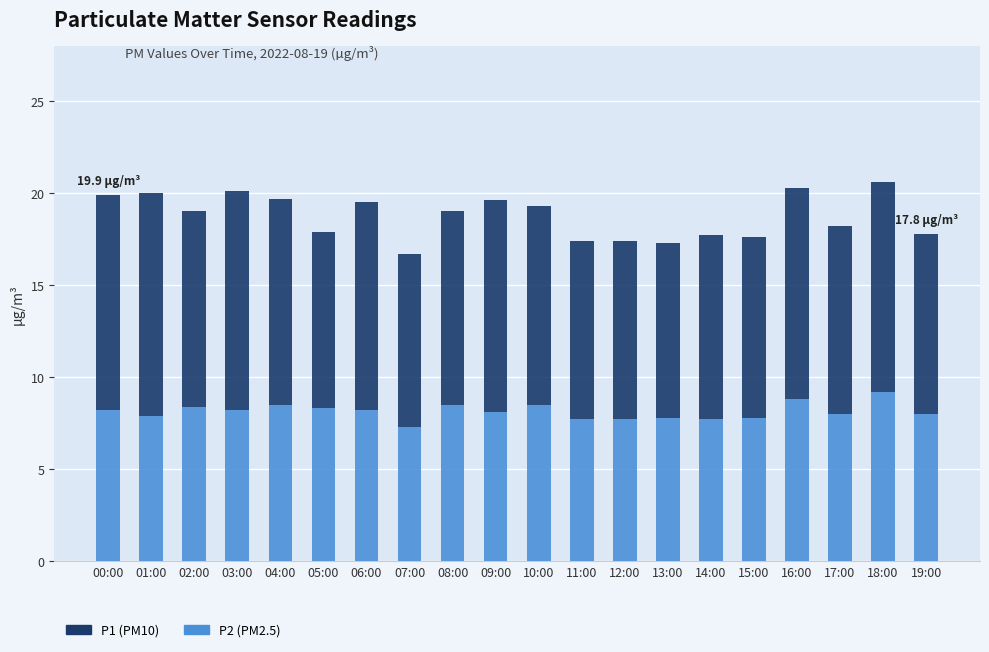

What is the total value across all series at 03:00?

20.1